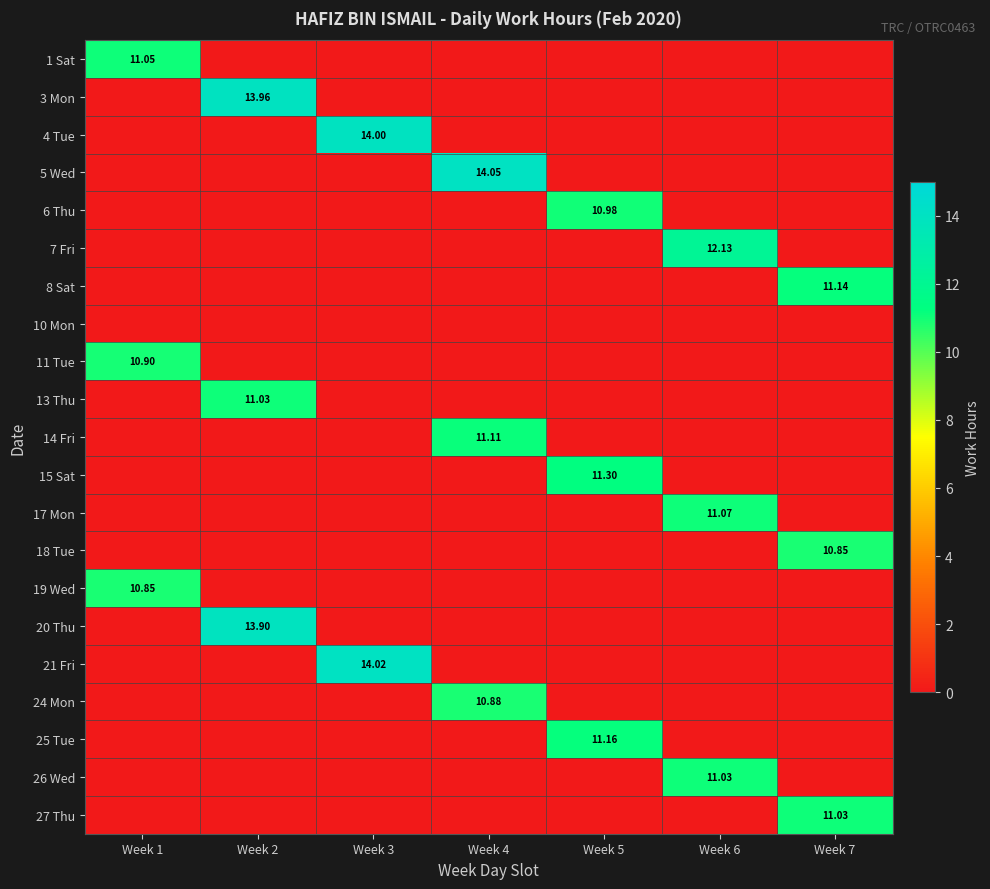

At how many categories does at least one series exceed 6?

7